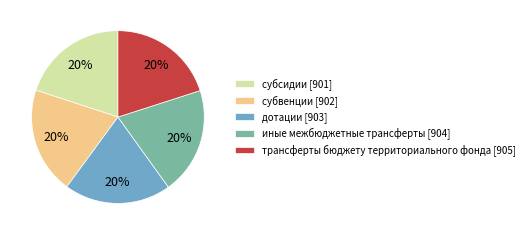

Count the number of slices in the pie.

5